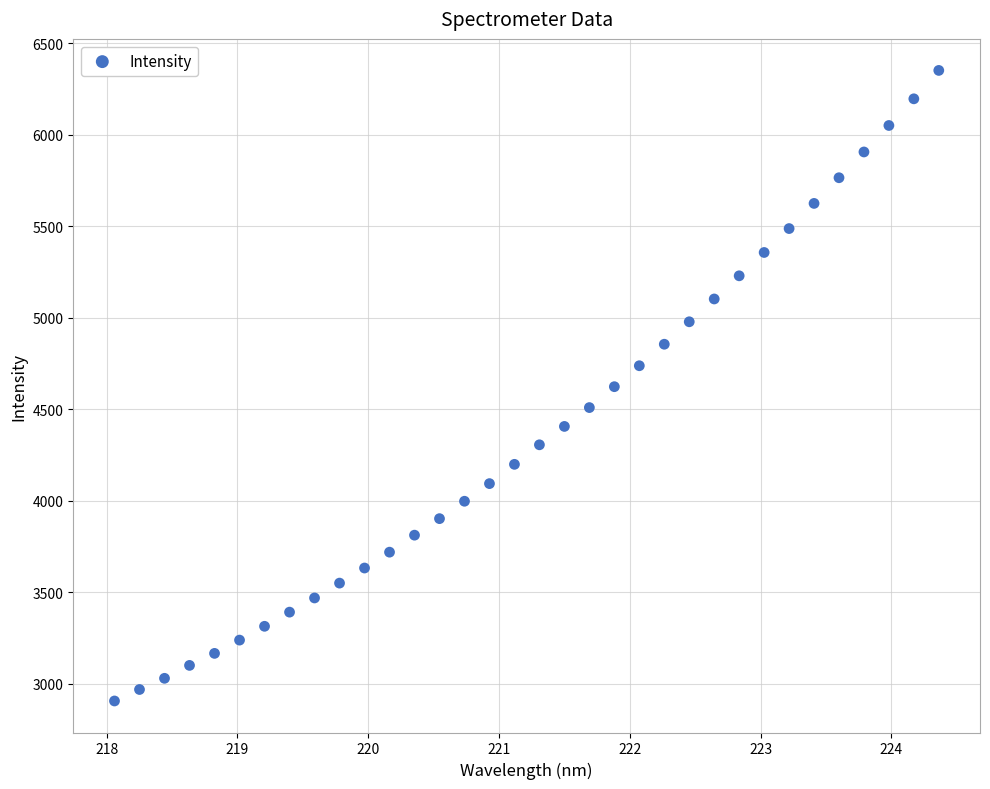

What is the range of X values (max minus min)?

6.3